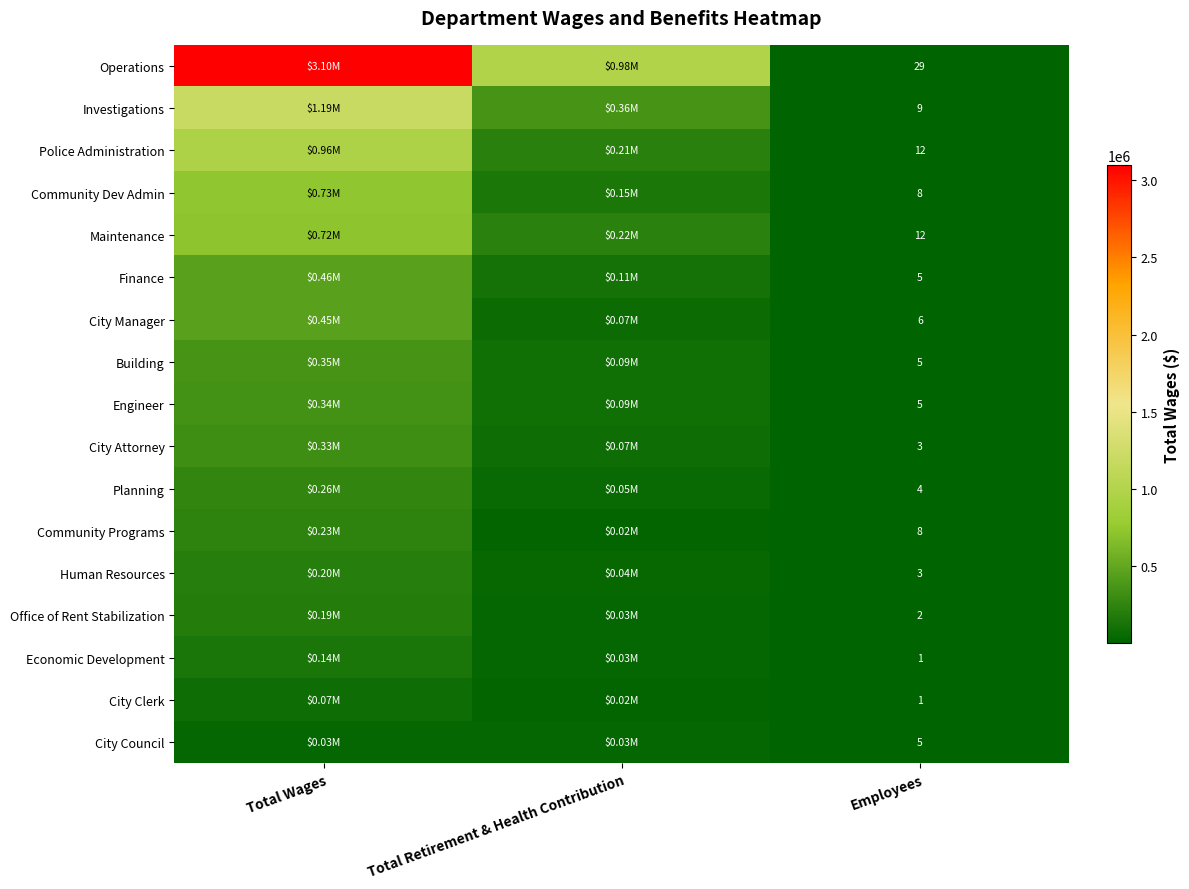

What is the total value across all series at Employees?

118